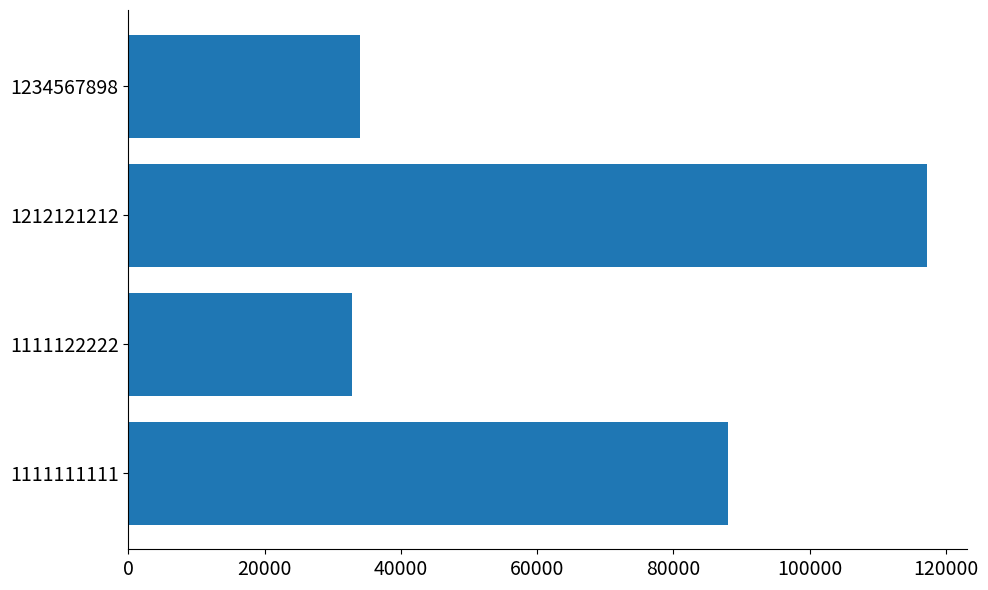

Which label corresponds to the smallest value in the chart?

1111122222